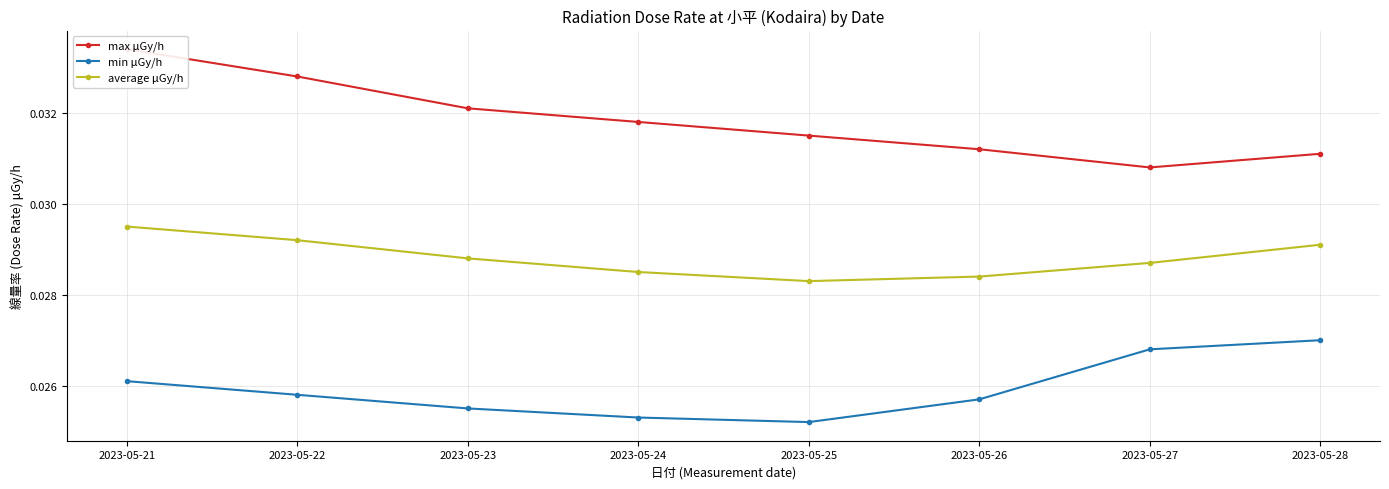

What is the sum of all min μGy/h values?

0.2